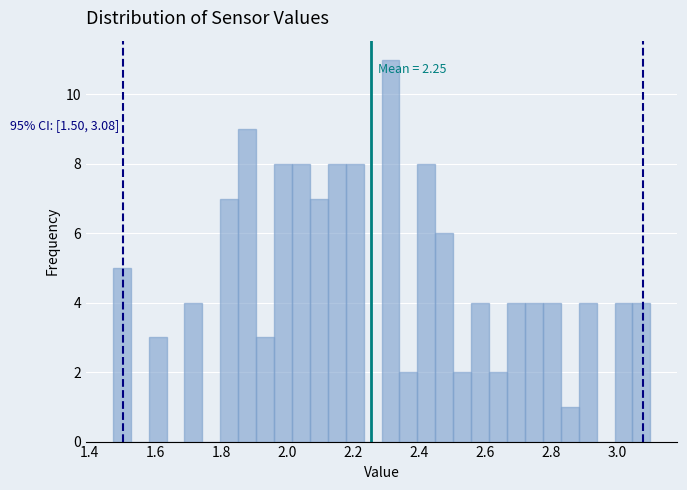

Read against the x-axis, roughly where is the centre of the tallest bar?

2.32